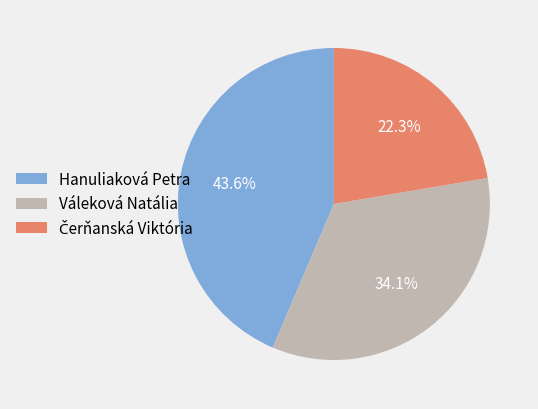

What is the largest slice in the pie chart?

Hanuliaková Petra